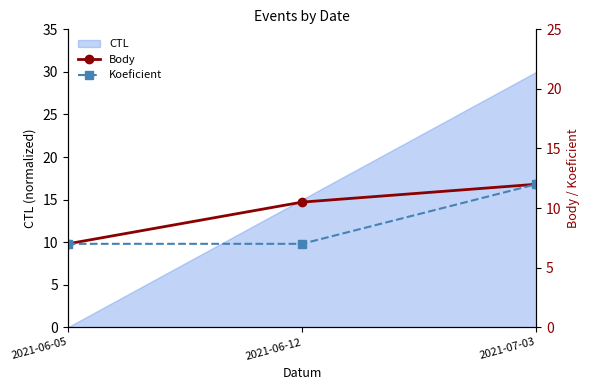

What value does the Body series have at 2021-06-05?

7.0